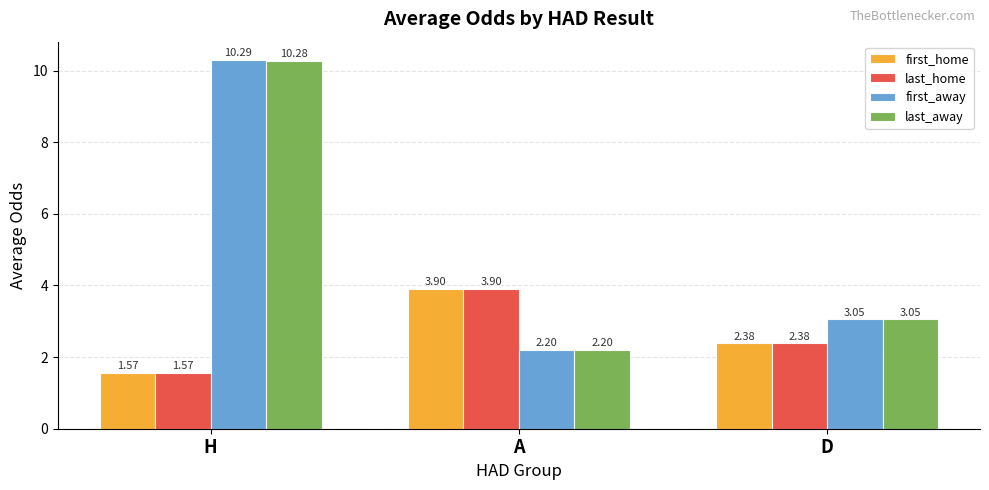

Does the chart contain any negative values?

No